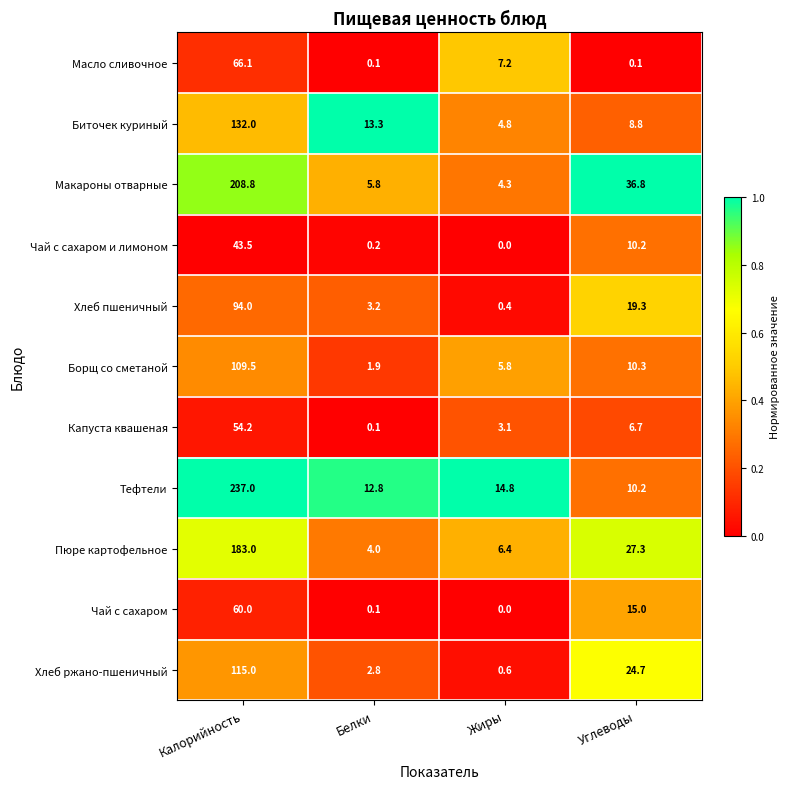

The value of Масло сливочное at Жиры is 7.2. True or false?

True